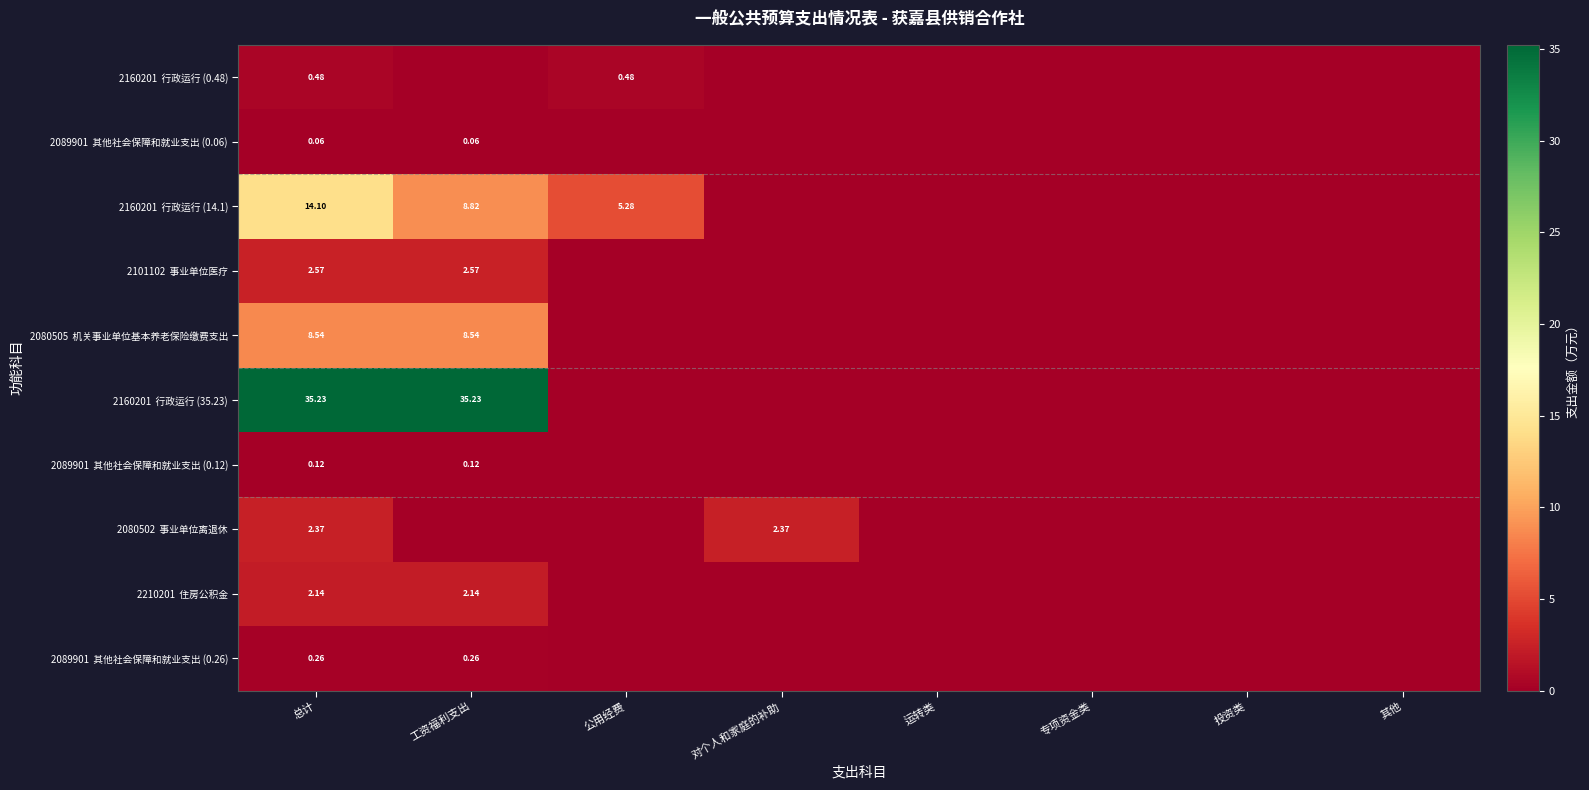

At 投资类, list the series in order from smallest to largest.

2160201 行政运行 (0.48), 2089901 其他社会保障和就业支出 (0.06), 2160201 行政运行 (14.1), 2101102 事业单位医疗, 2080505 机关事业单位基本养老保险缴费支出, 2160201 行政运行 (35.23), 2089901 其他社会保障和就业支出 (0.12), 2080502 事业单位离退休, 2210201 住房公积金, 2089901 其他社会保障和就业支出 (0.26)